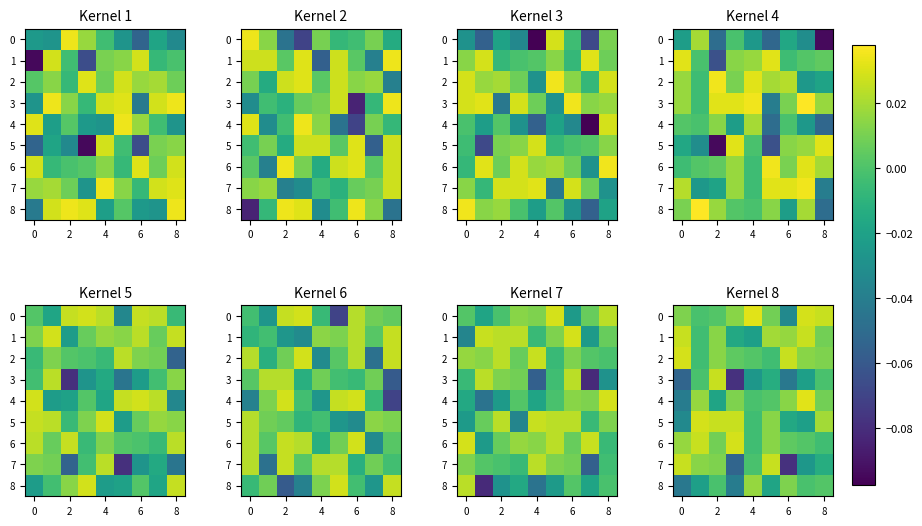

Where does the 8 series first go above 0?

4